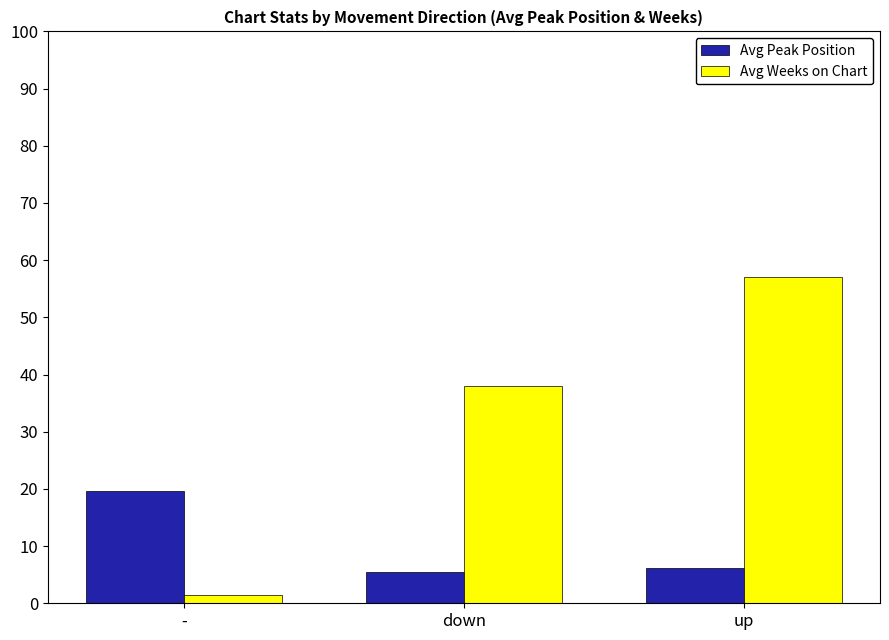

Which category has the highest value in the Avg Weeks on Chart series?

up